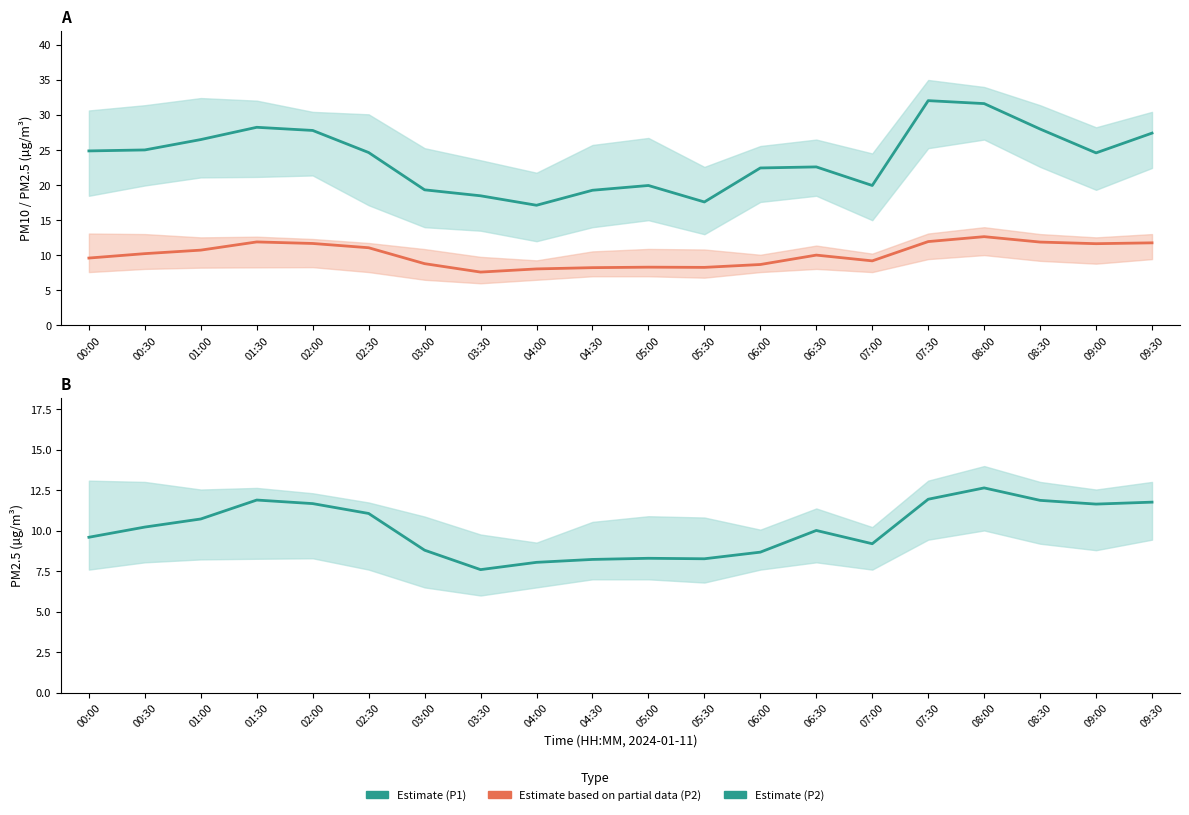

What is the lowest value of the P2 (Estimate) series?

7.6